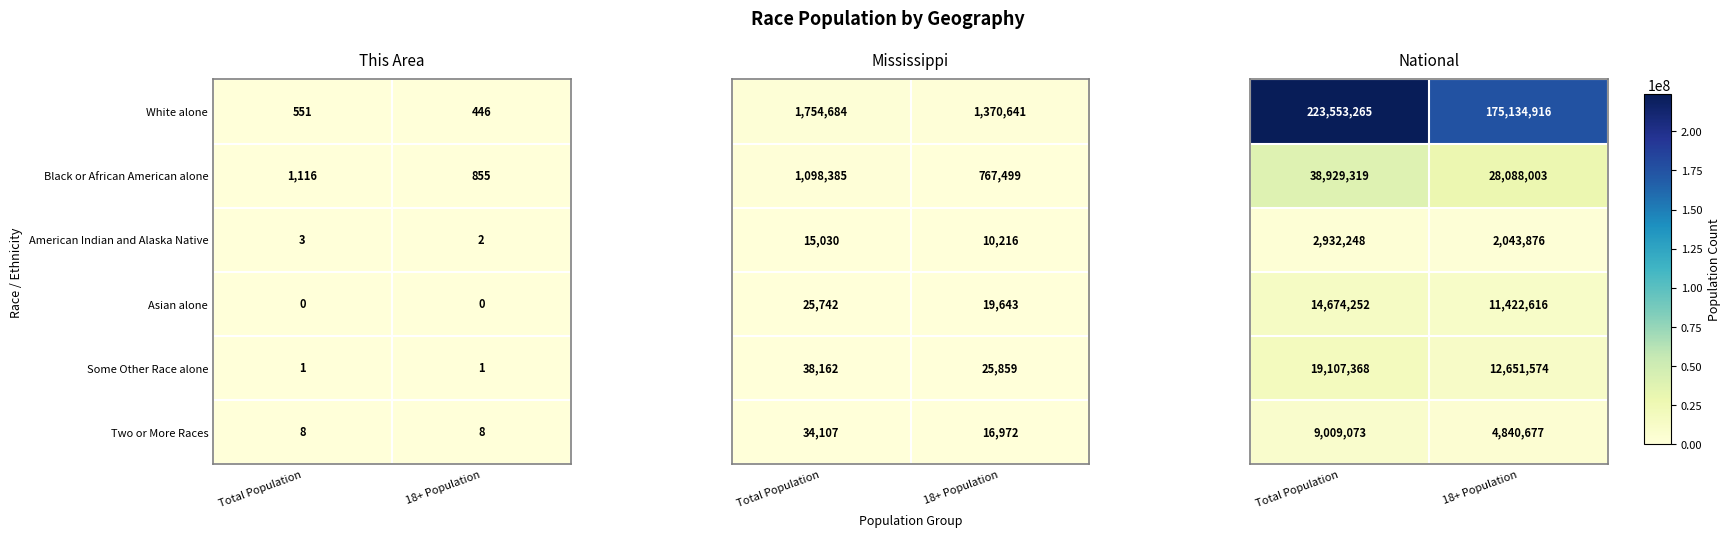

What is the maximum value shown in the chart?

223553265